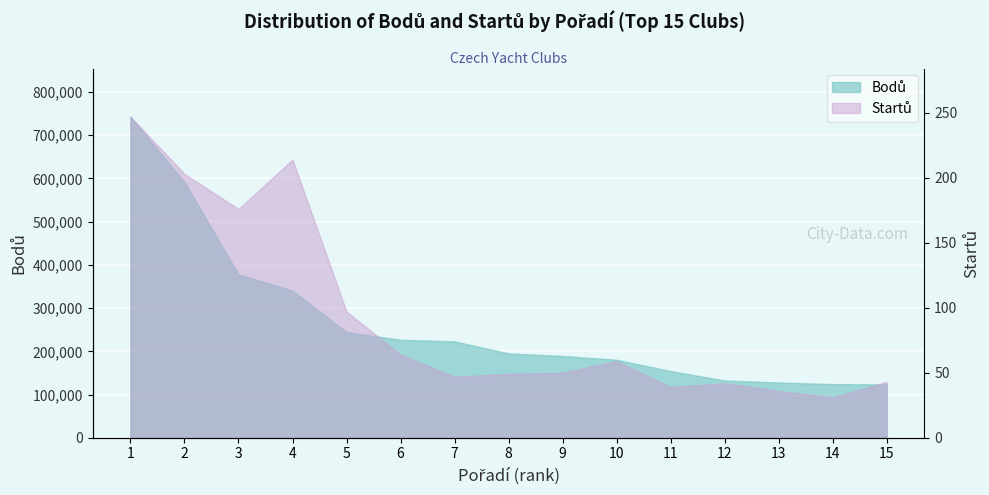

Between 2 and 6, which is larger?

2